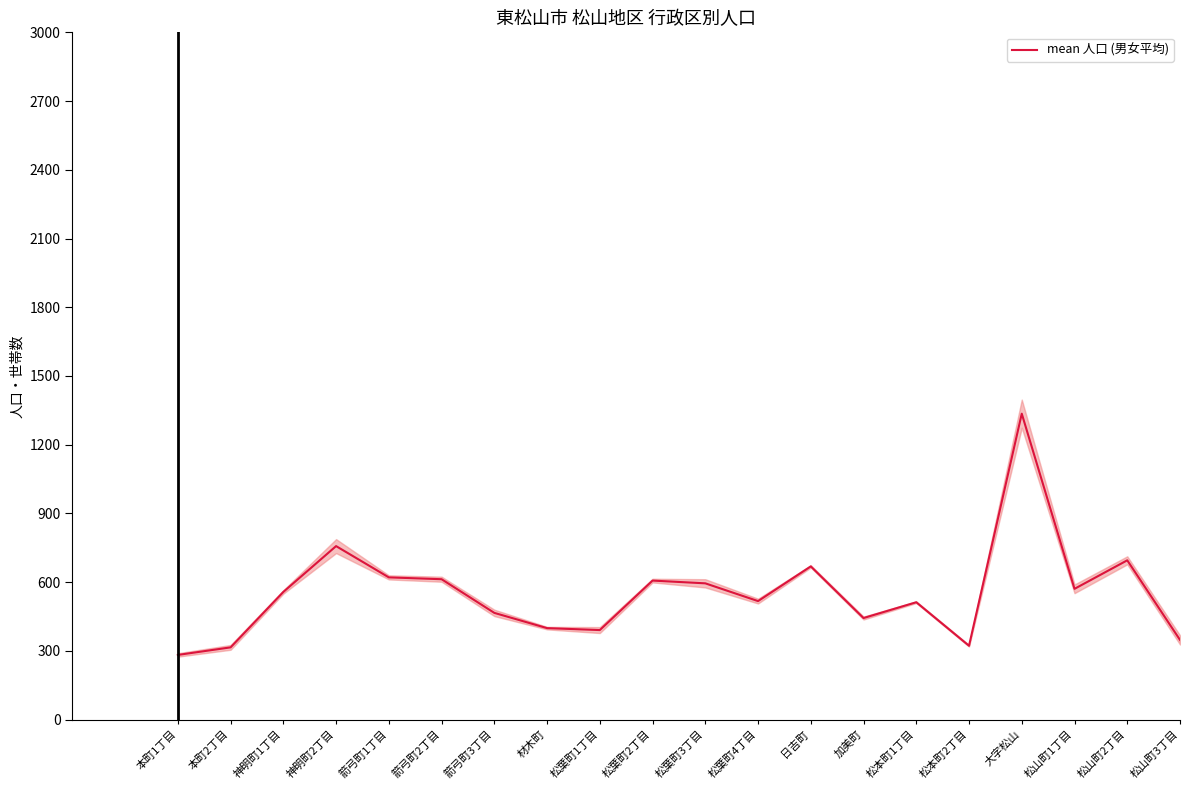

What is the value of the 9th point from the left?

391.0